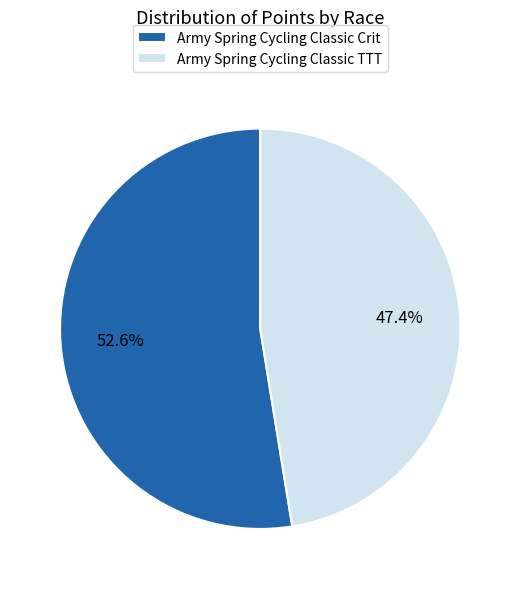

Which category has the biggest portion of the pie?

Army Spring Cycling Classic Crit